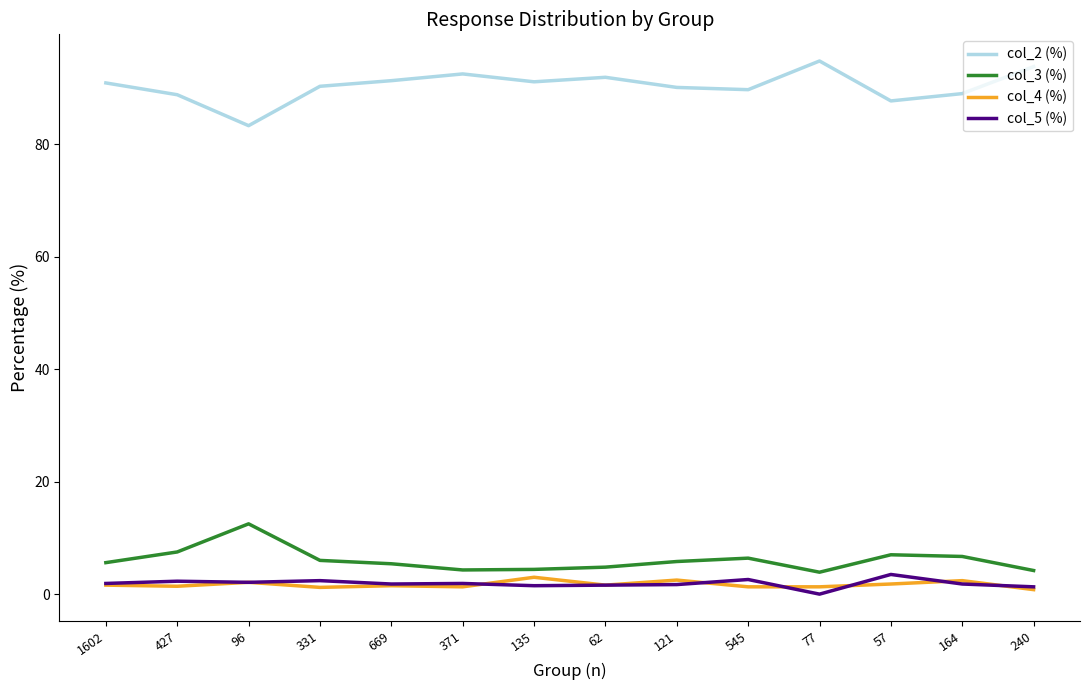

What is the greatest value displayed?

94.8